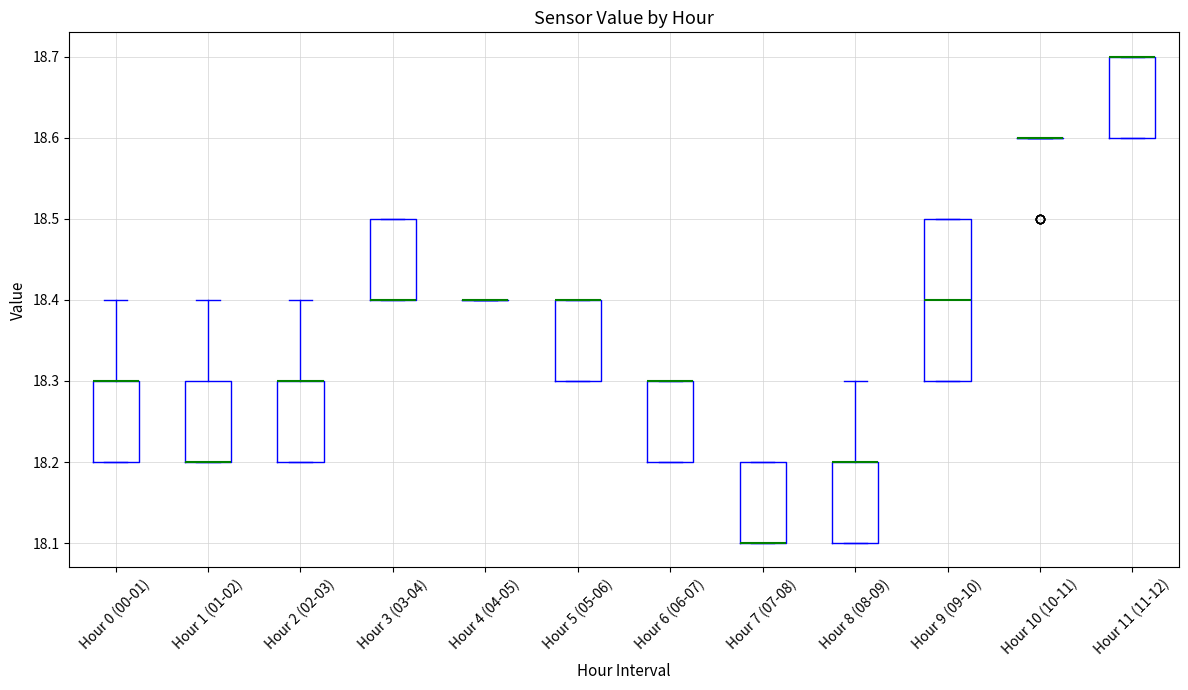

Reading left to right, transcribe this box plot: for each box, give where its median line is, the range the box spans, and where its two whiskers end, as read against the y-axis. The values are not printed on the chart, so give them approximately, as read against the axis.

Hour 0 (00-01): median 18.3 (drawn on the box's upper edge), box 18.2 to 18.3, whiskers 18.2 to 18.4
Hour 1 (01-02): median 18.2 (drawn on the box's lower edge), box 18.2 to 18.3, whiskers 18.2 to 18.4
Hour 2 (02-03): median 18.3 (drawn on the box's upper edge), box 18.2 to 18.3, whiskers 18.2 to 18.4
Hour 3 (03-04): median 18.4 (drawn on the box's lower edge), box 18.4 to 18.5, whiskers 18.4 to 18.5
Hour 4 (04-05): box collapsed to a line at 18.4, whiskers 18.4 to 18.4
Hour 5 (05-06): median 18.4 (drawn on the box's upper edge), box 18.3 to 18.4, whiskers 18.3 to 18.4
Hour 6 (06-07): median 18.3 (drawn on the box's upper edge), box 18.2 to 18.3, whiskers 18.2 to 18.3
Hour 7 (07-08): median 18.1 (drawn on the box's lower edge), box 18.1 to 18.2, whiskers 18.1 to 18.2
Hour 8 (08-09): median 18.2 (drawn on the box's upper edge), box 18.1 to 18.2, whiskers 18.1 to 18.3
Hour 9 (09-10): median 18.4, box 18.3 to 18.5, whiskers 18.3 to 18.5
Hour 10 (10-11): box collapsed to a line at 18.6, whiskers 18.6 to 18.6
Hour 11 (11-12): median 18.7 (drawn on the box's upper edge), box 18.6 to 18.7, whiskers 18.6 to 18.7